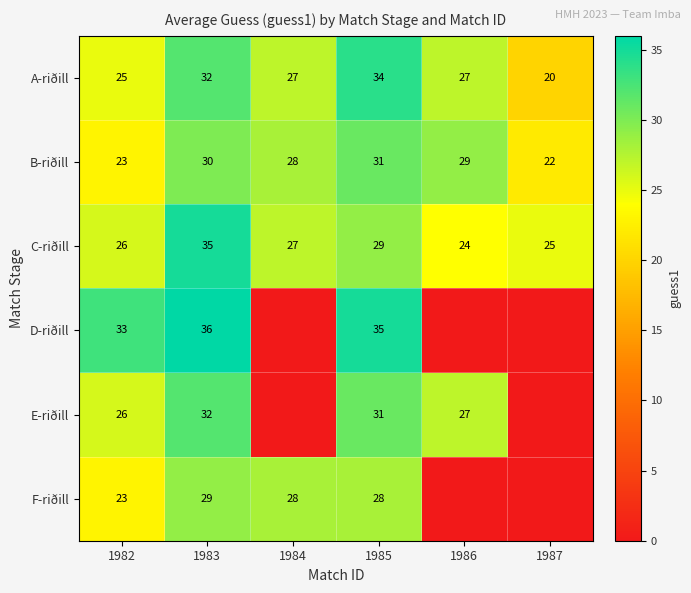

What is the approximate value of B-riðill at 1985?

31